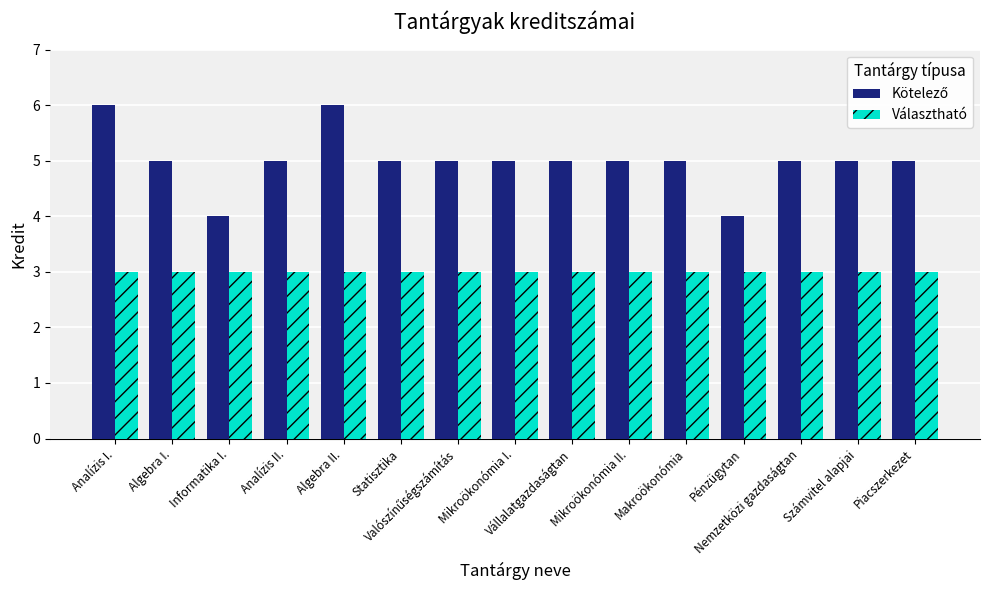

What is the sum of all Választható values?

45